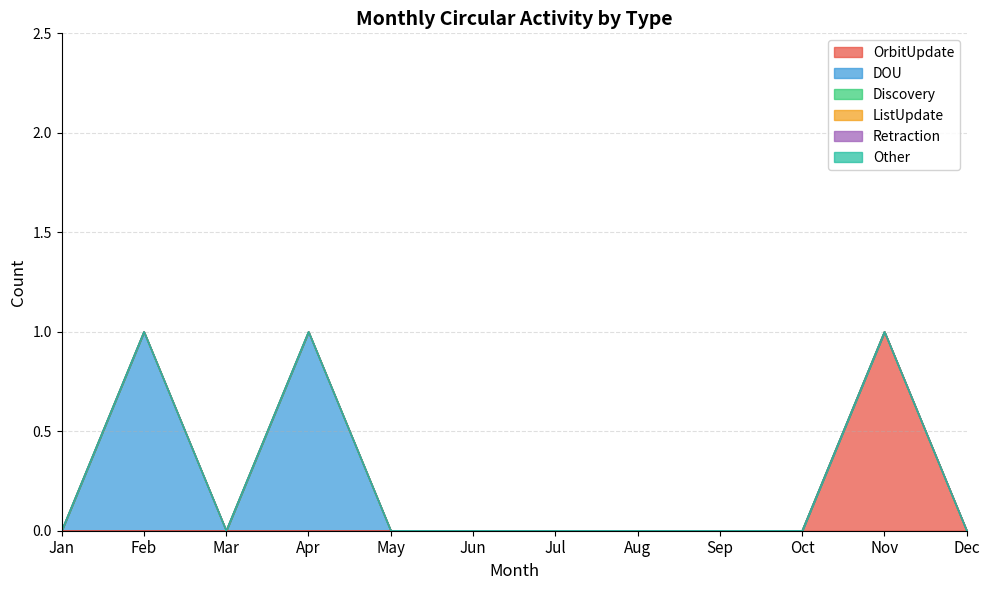

Which series changed the most between Jan and Aug?

OrbitUpdate